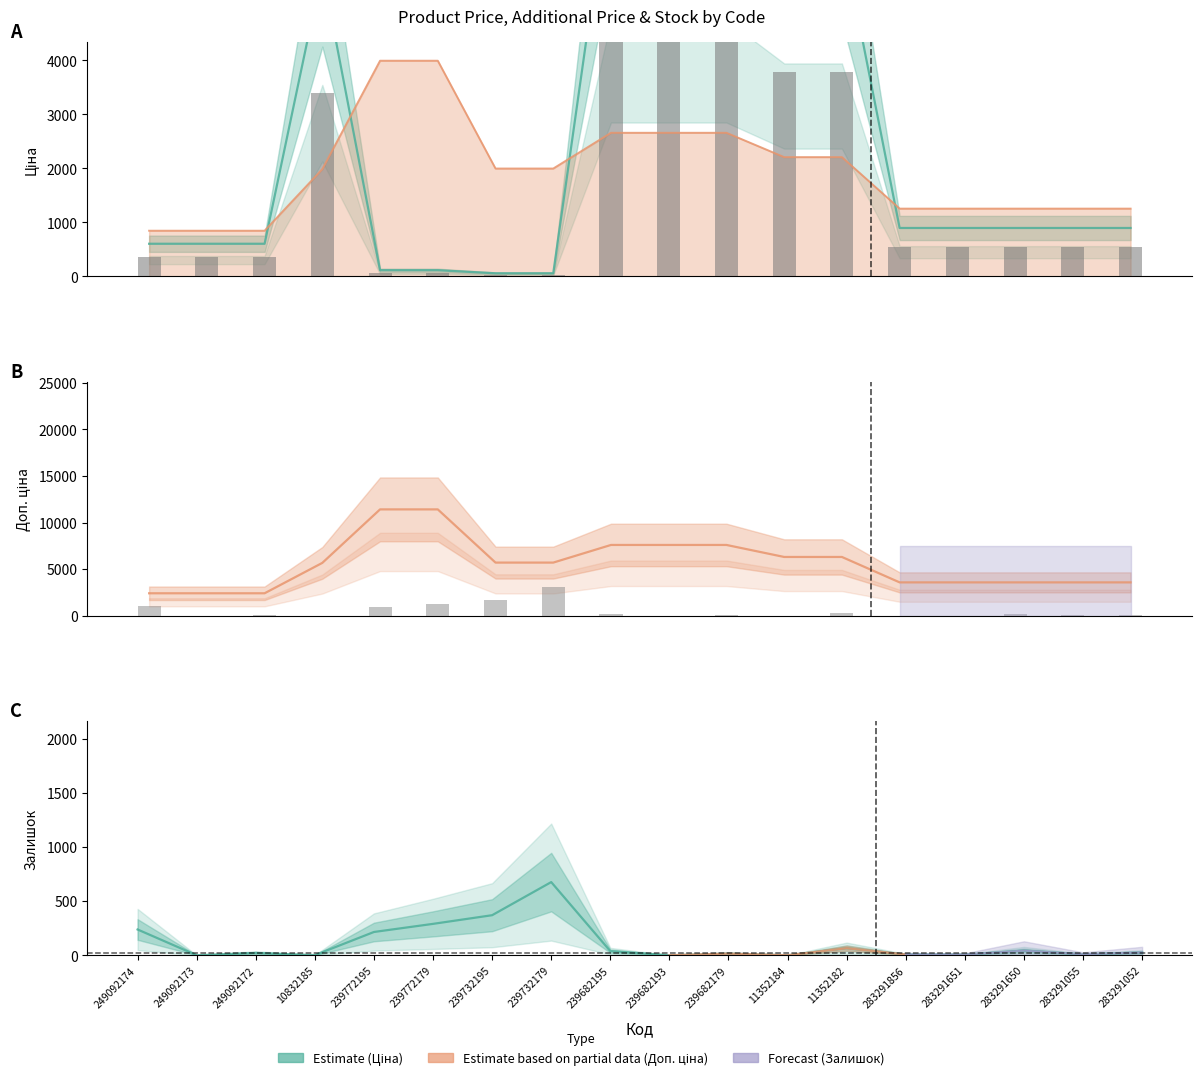

What are all the series names shown in the legend?

Ціна, Доп. ціна, Залишок